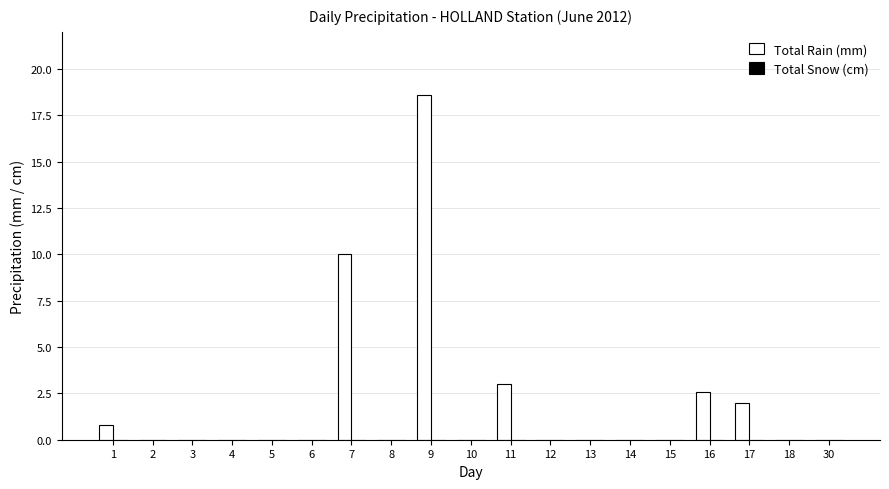

Reading right to left, list all the values displayed in this chart.

30=0.0	18=0.0	17=2.0	16=2.6	15=0.0	14=0.0	13=0.0	12=0.0	11=3.0	10=0.0	9=18.6	8=0.0	7=10.0	6=0.0	5=0.0	4=0.0	3=0.0	2=0.0	1=0.8